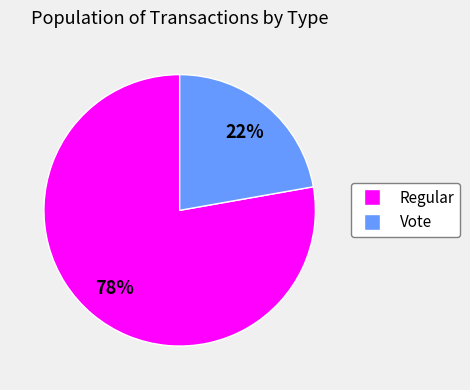

True or false: Regular accounts for 90% of the total.

False